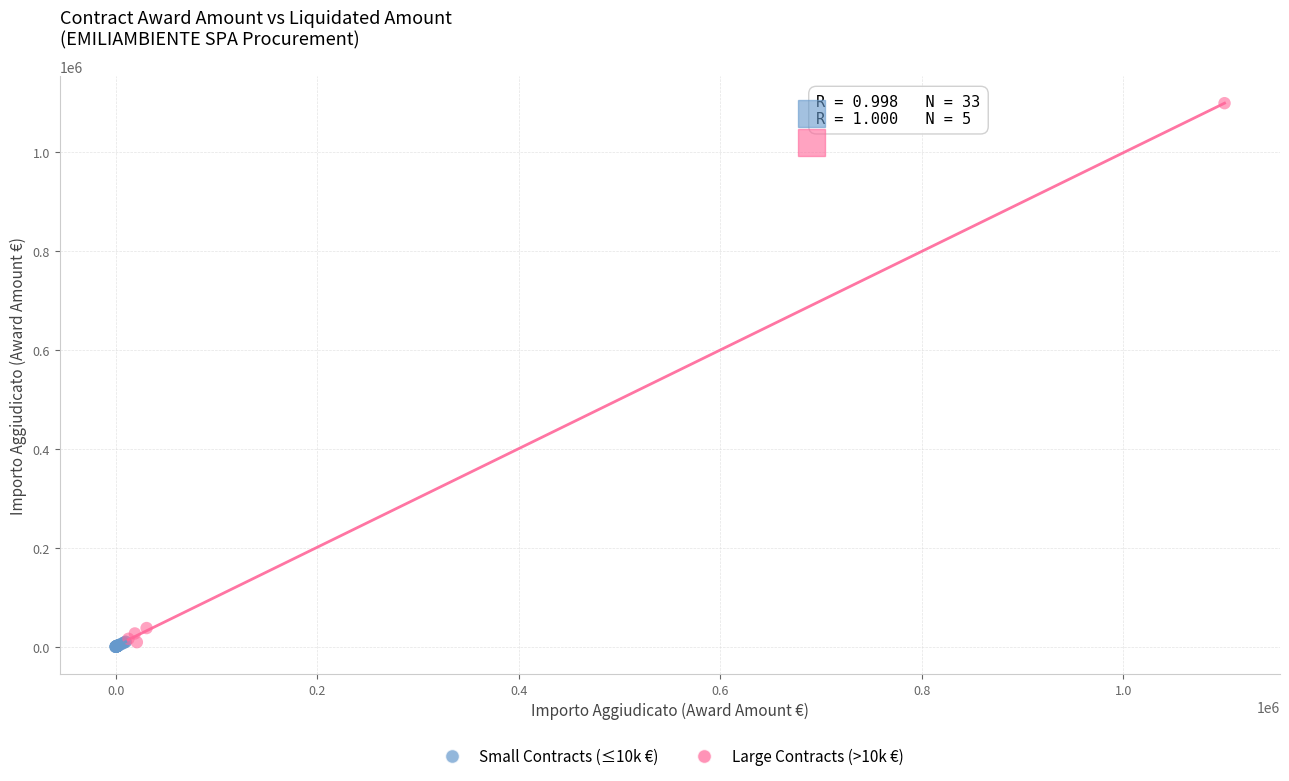

Which series contains the highest Y value?

Large Contracts (>10k €)